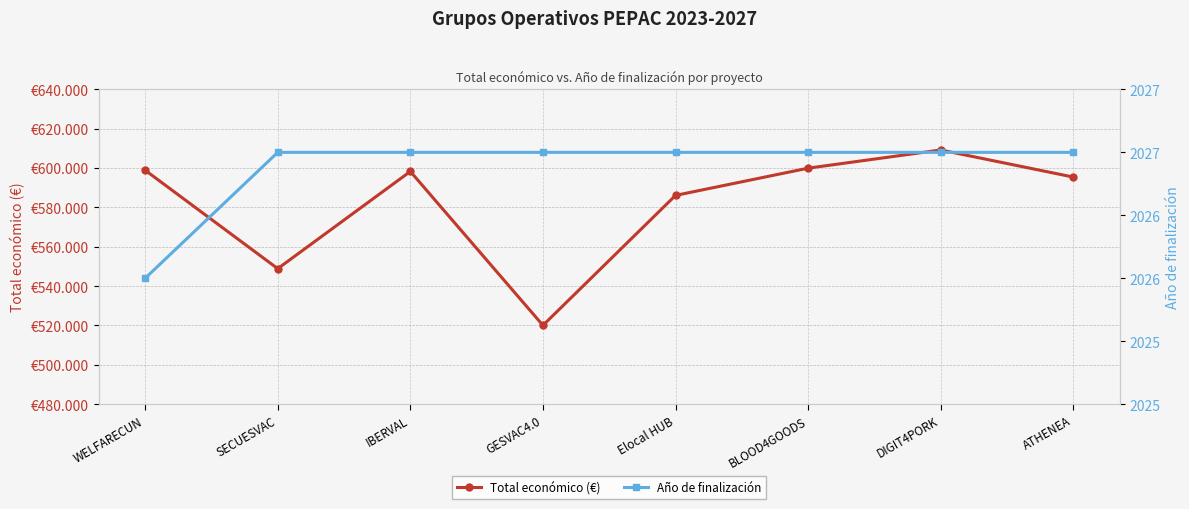

List the series in order of their peak value, highest first.

Total económico (€), Año de finalización